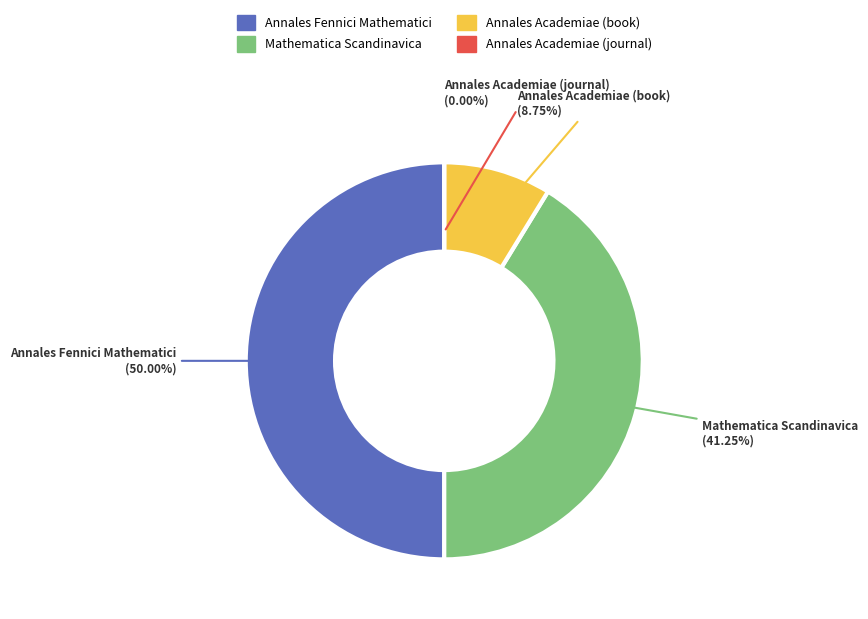

Count the number of slices in the pie.

4